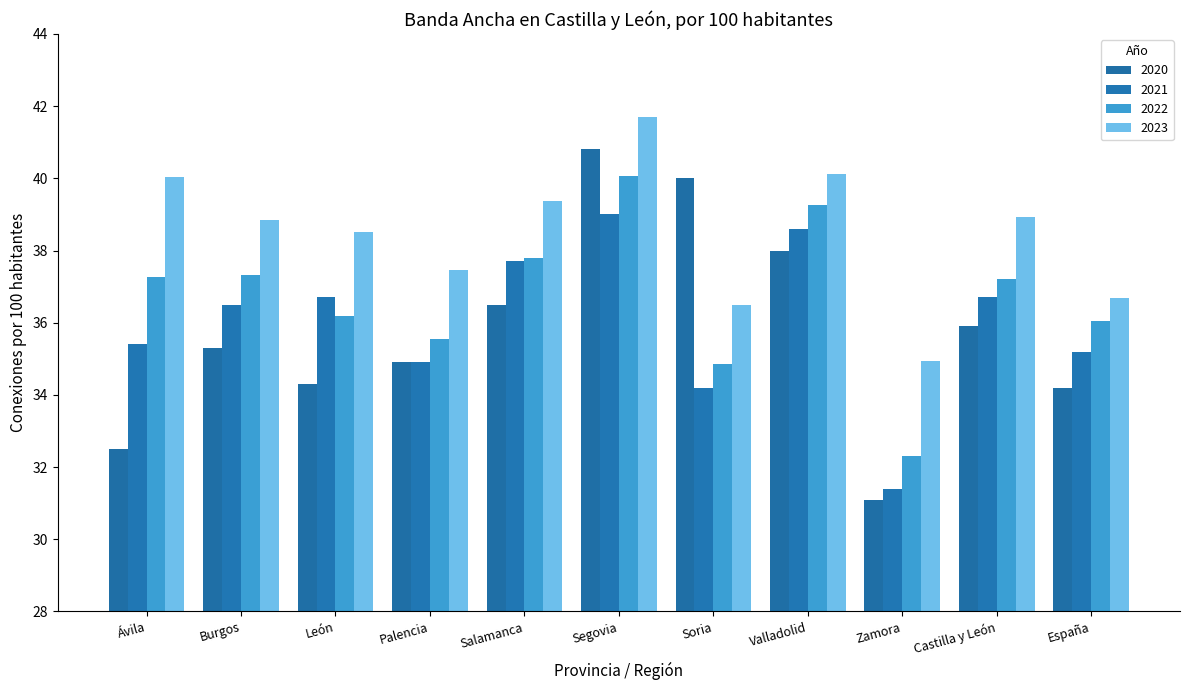

What is the value of the 2021 bar at the 5th from the left?

37.7